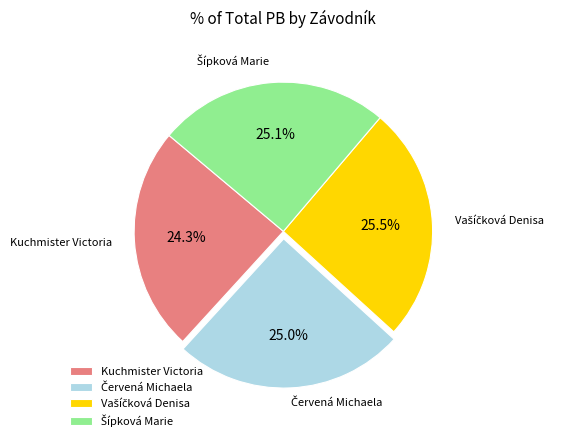

Does Kuchmister Victoria represent more than half of the total?

No